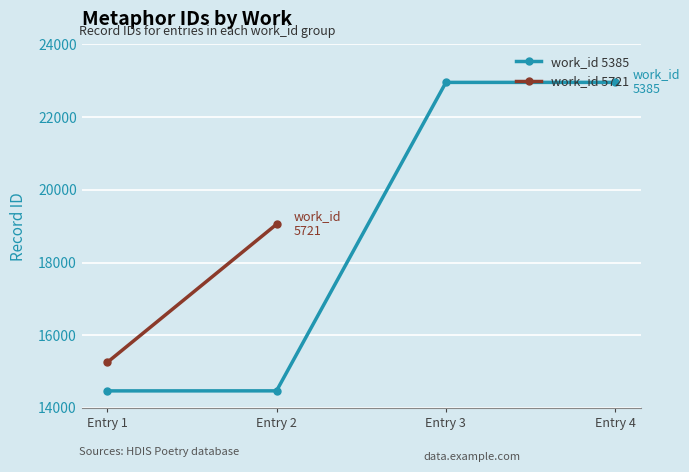

What is the sum of all values?

74854